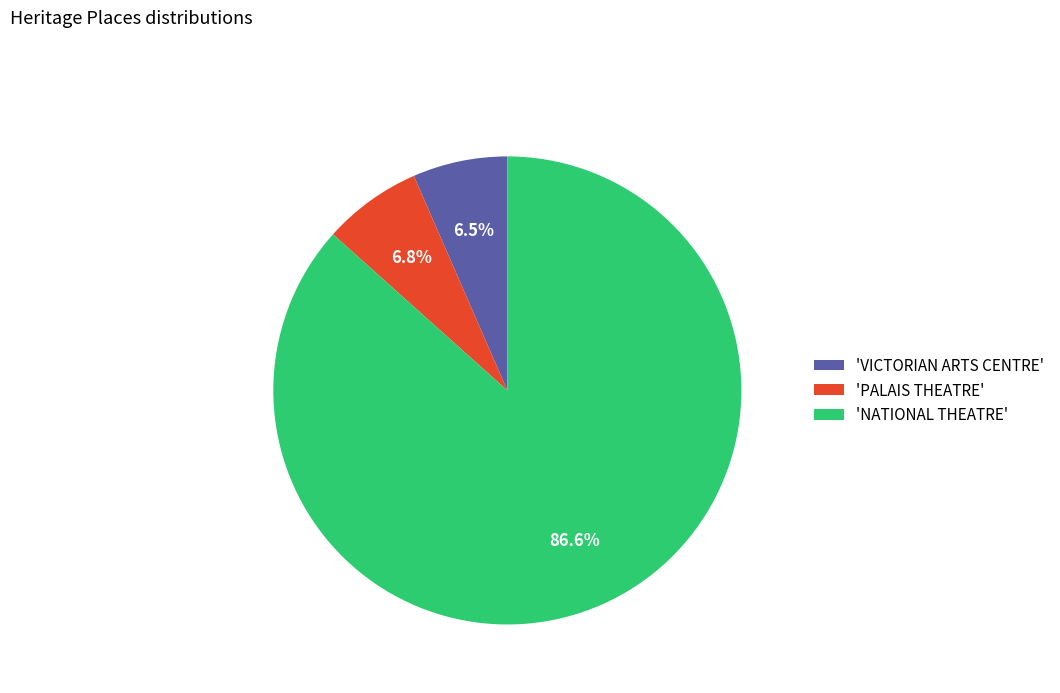

Is the sum of 'NATIONAL THEATRE' and 'PALAIS THEATRE' greater than half?

Yes